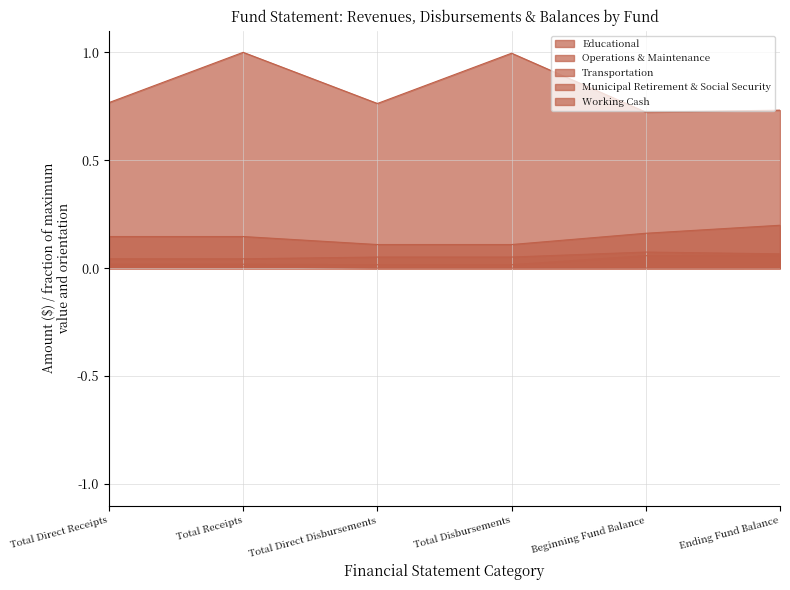

What is the label of the 6th point from the left?

Ending Fund Balance